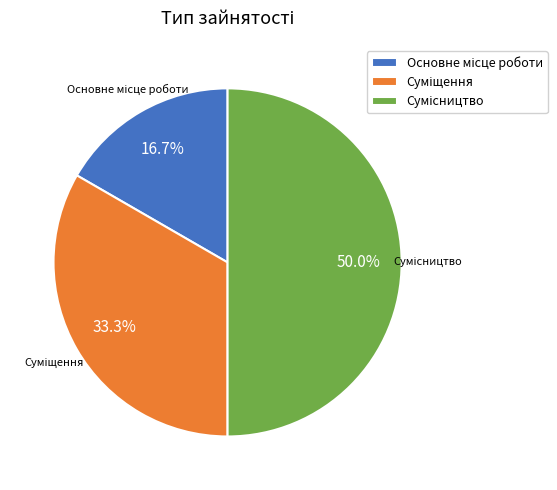

What is the ratio of the value at Основне місце роботи to the value at Сумісництво?

0.3